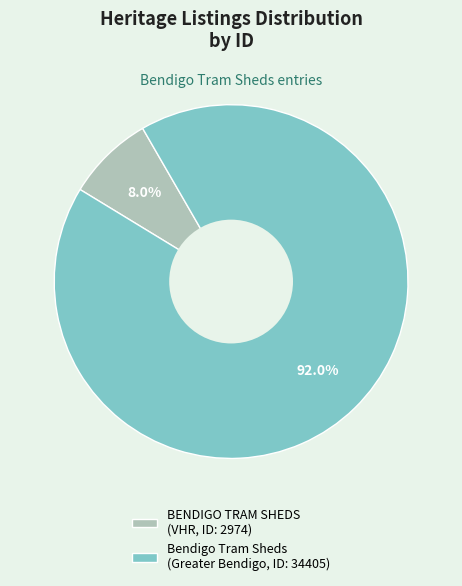

Does any single category account for the majority?

Yes